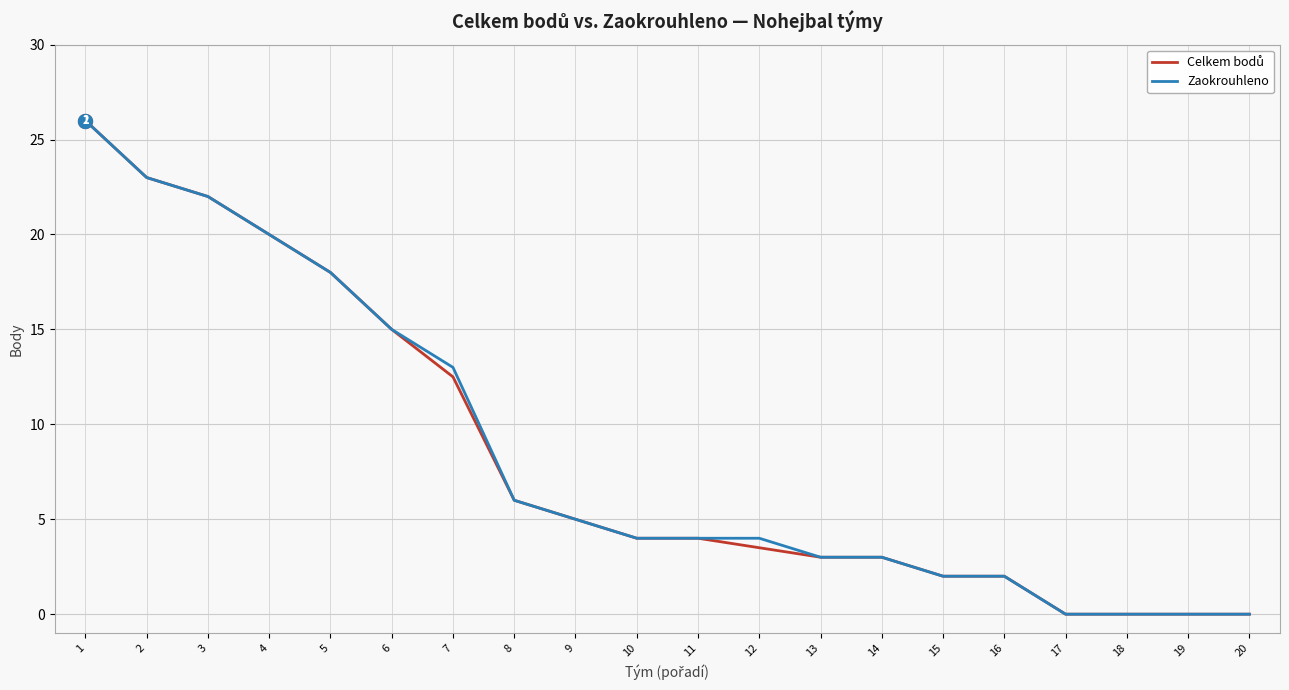

The Zaokrouhleno series shows 1.7 at 12. True or false?

False